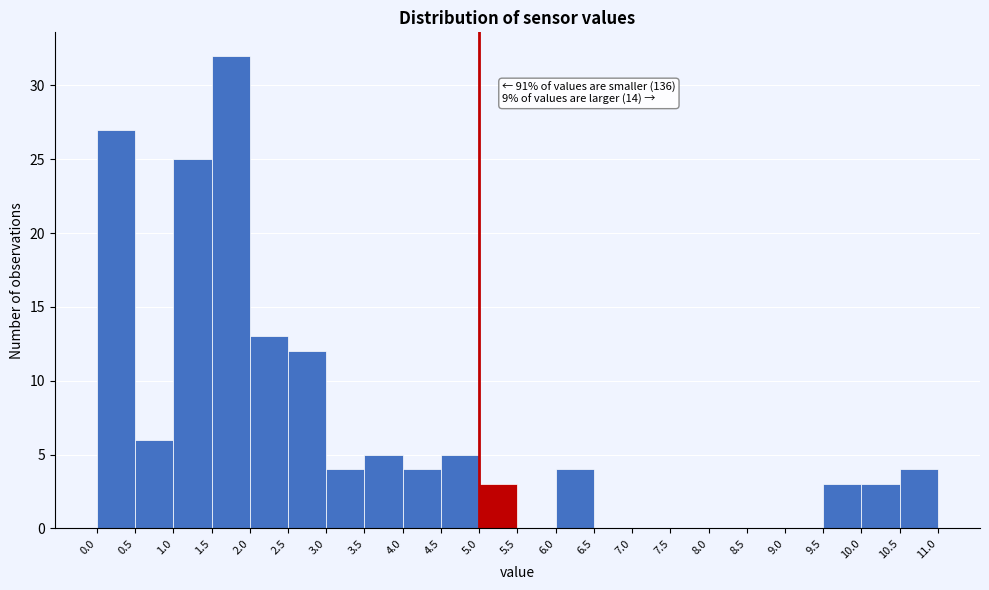

Which range on the x-axis has the tallest bar?

1.5 to 2.0